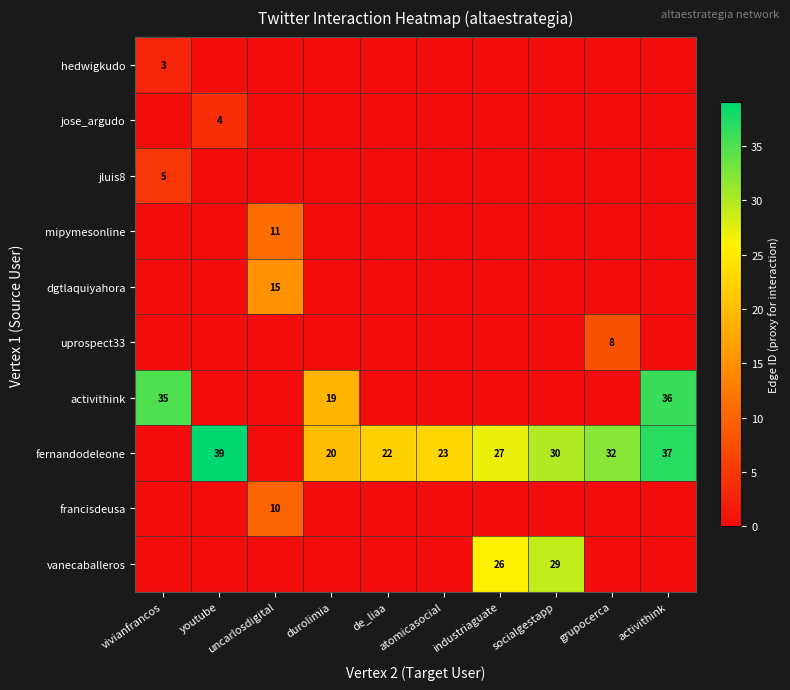

The value of fernandodeleone at durolimia is 32. True or false?

False